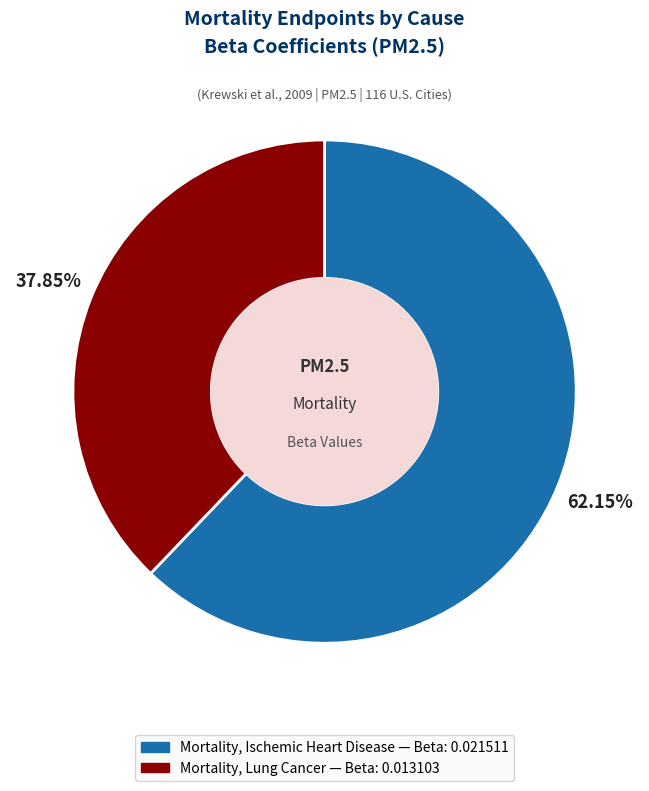

True or false: Mortality, Ischemic Heart Disease accounts for 62% of the total.

True